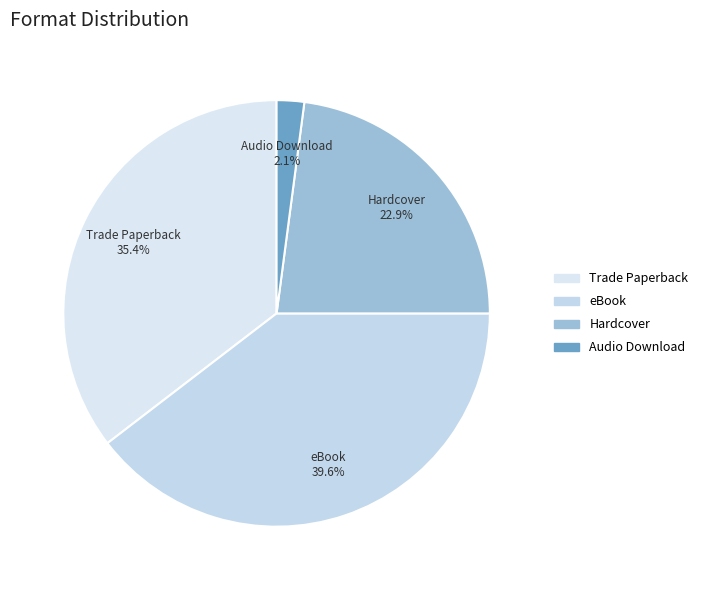

What percentage is the eBook slice, to the nearest percent?

40%